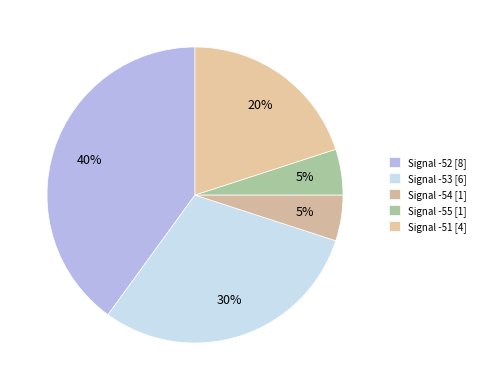

How many slices are in this pie chart?

5